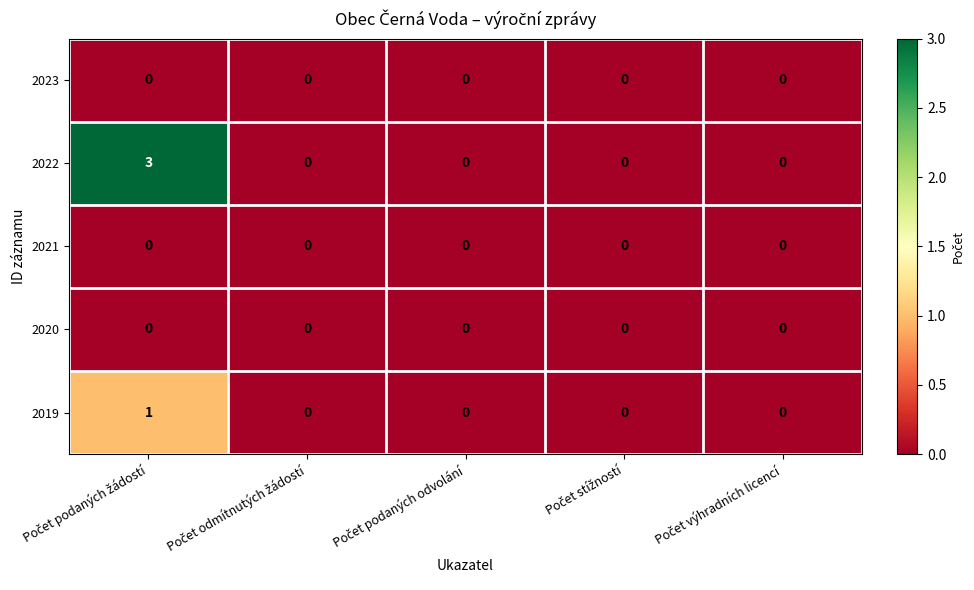

What is the greatest value displayed?

3